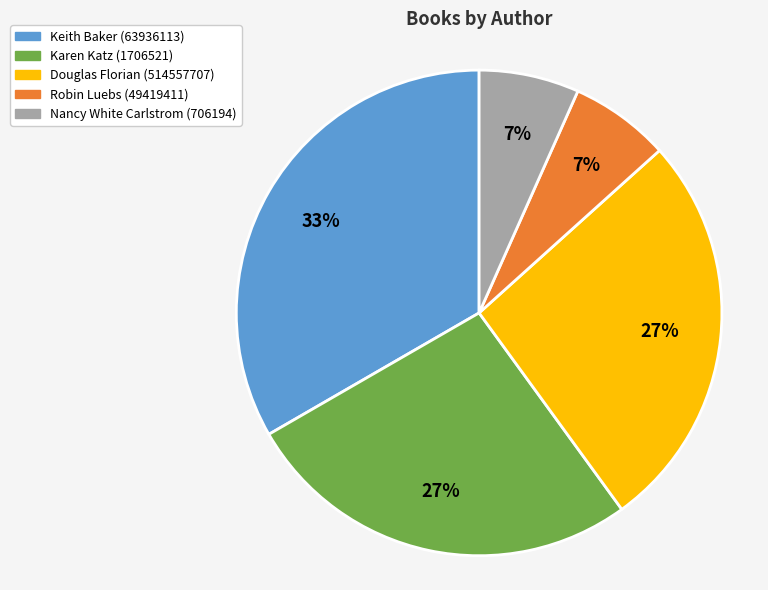

Do Nancy White Carlstrom (706194) and Keith Baker (63936113) together represent more than half of the pie?

No